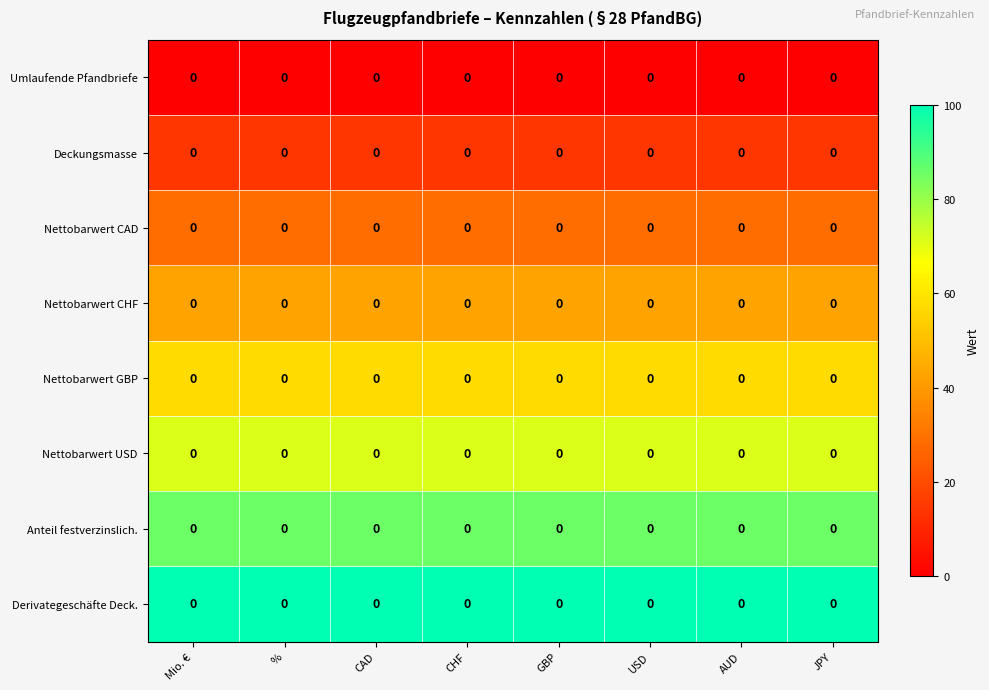

Rank the series by their maximum value, from lowest to highest.

Umlaufende Pfandbriefe, Deckungsmasse, Nettobarwert CAD, Nettobarwert CHF, Nettobarwert GBP, Nettobarwert USD, Anteil festverzinslich., Derivategeschäfte Deck.